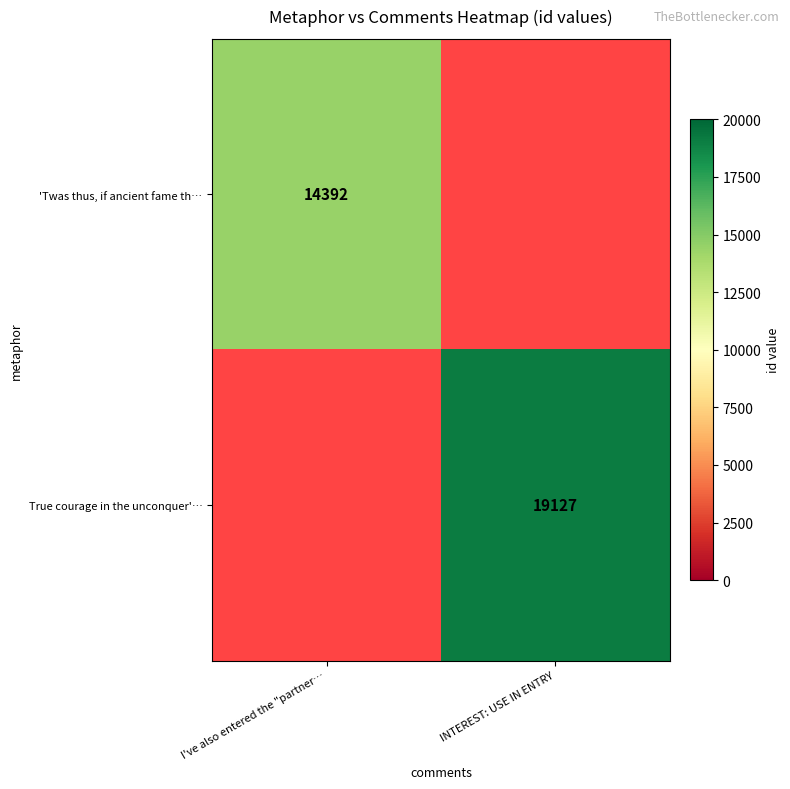

The True courage in the unconquer'… series shows 19127 at INTEREST: USE IN ENTRY. True or false?

True